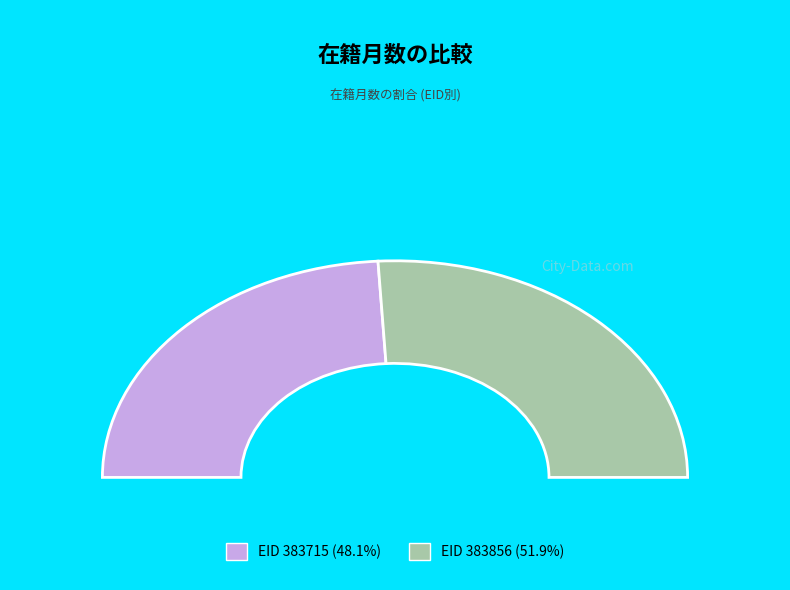

Approximately how many times larger is the value at 383856 compared to 383715?

1.1